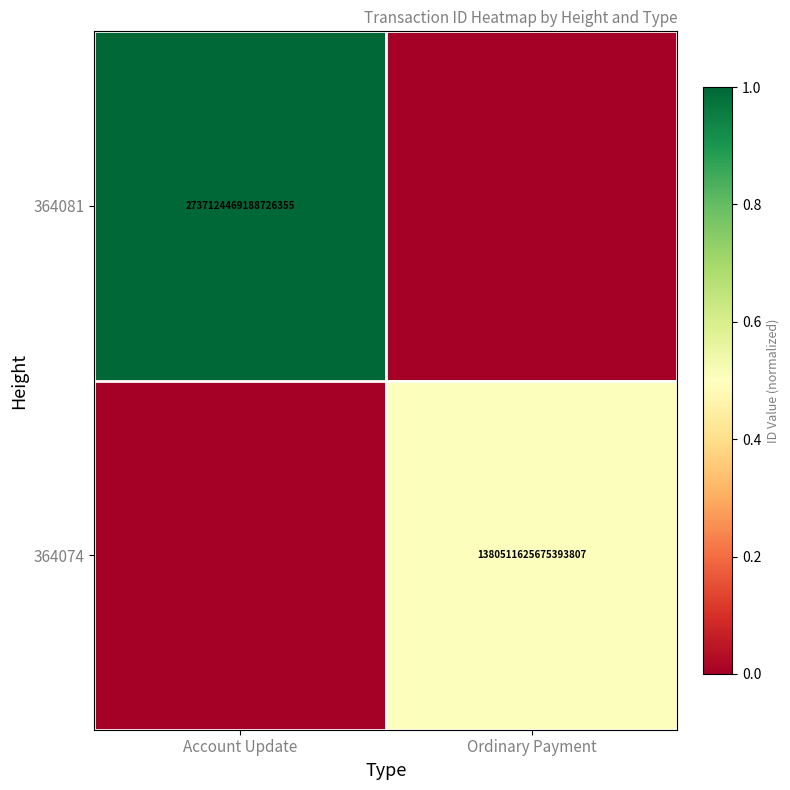

Is it true that 364074 equals 0.2 at Ordinary Payment?

False